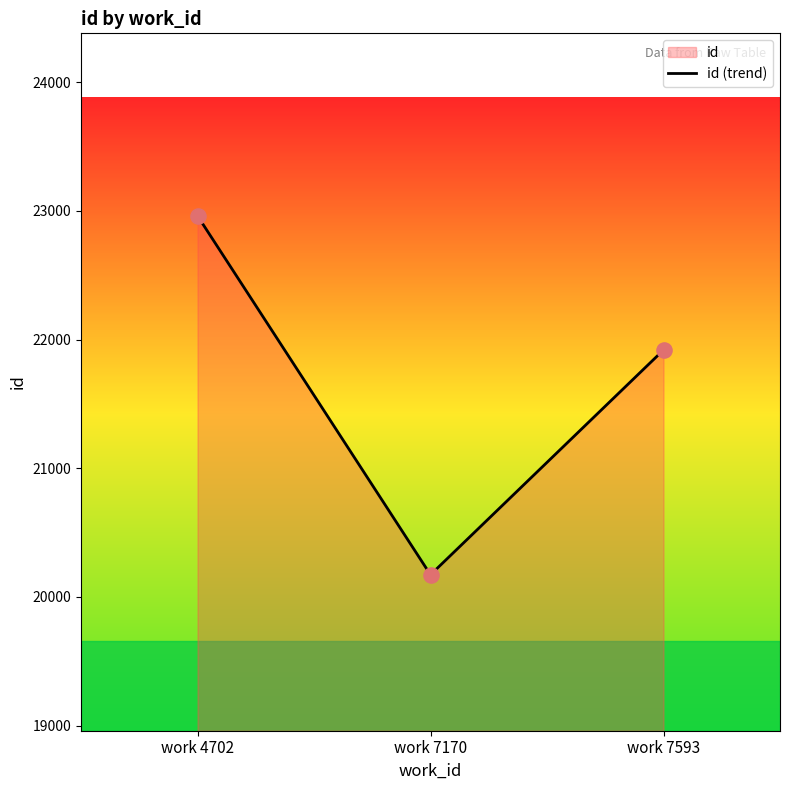

Which has a higher value, work 7170 or work 7593?

work 7593